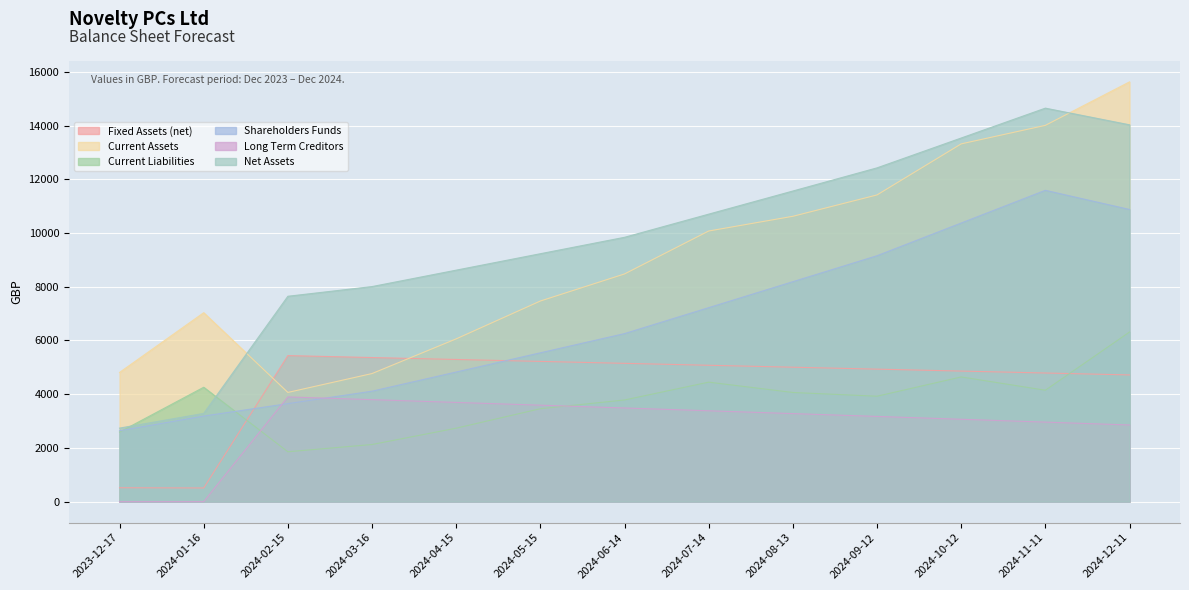

True or false: Shareholders Funds has more than 2 points higher than both neighbors.

False